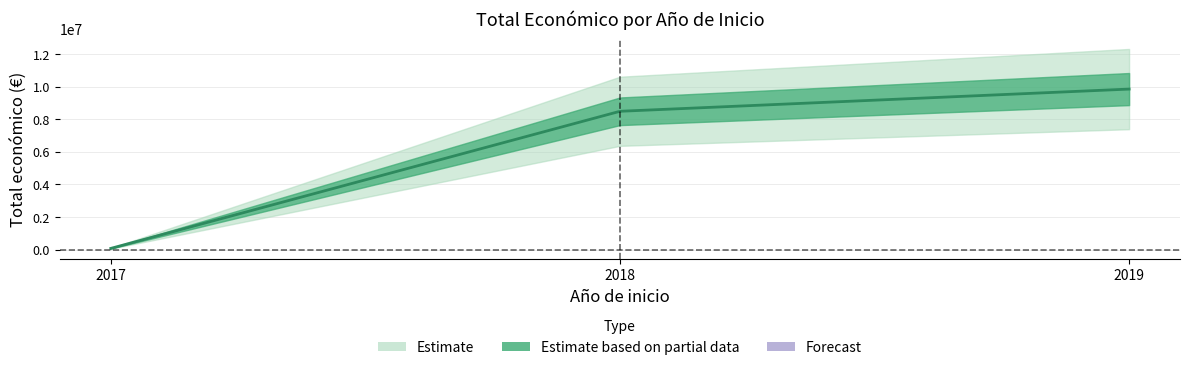

How many data points are above 8484999?

1